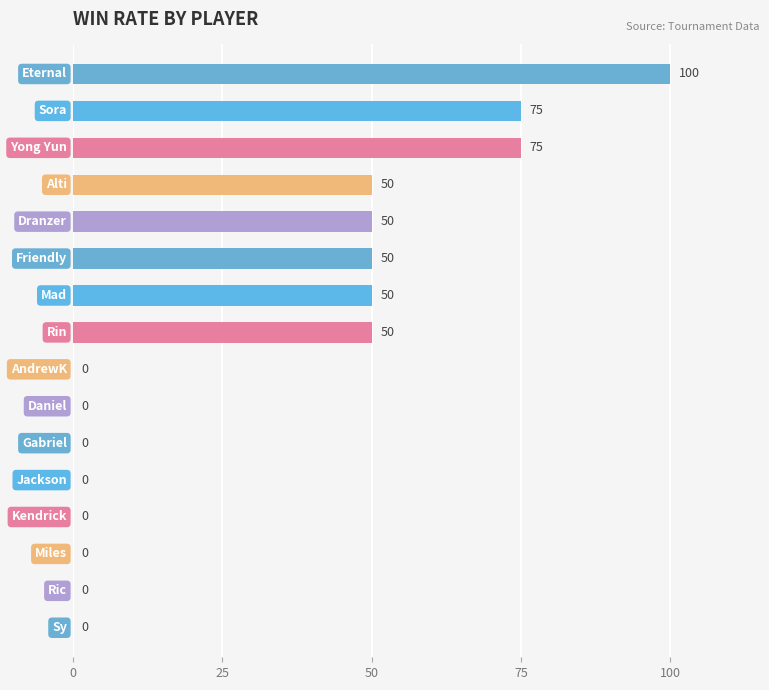

What is the greatest value displayed?

100